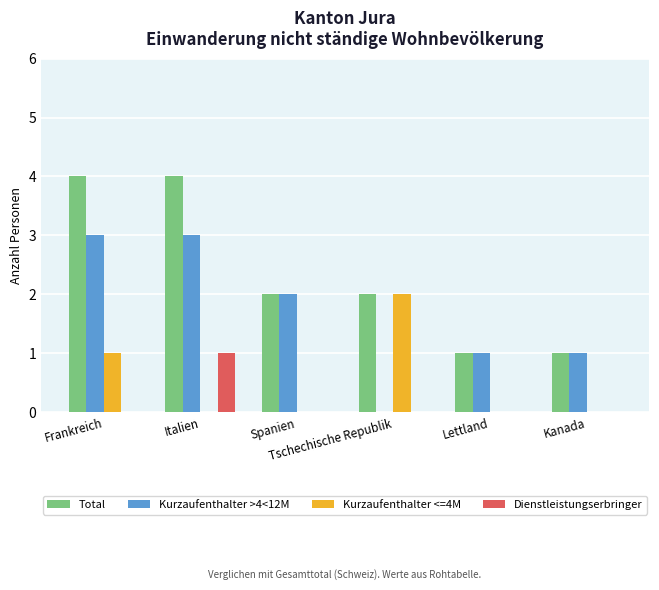

What is the spread (max minus min) of values at Lettland?

1